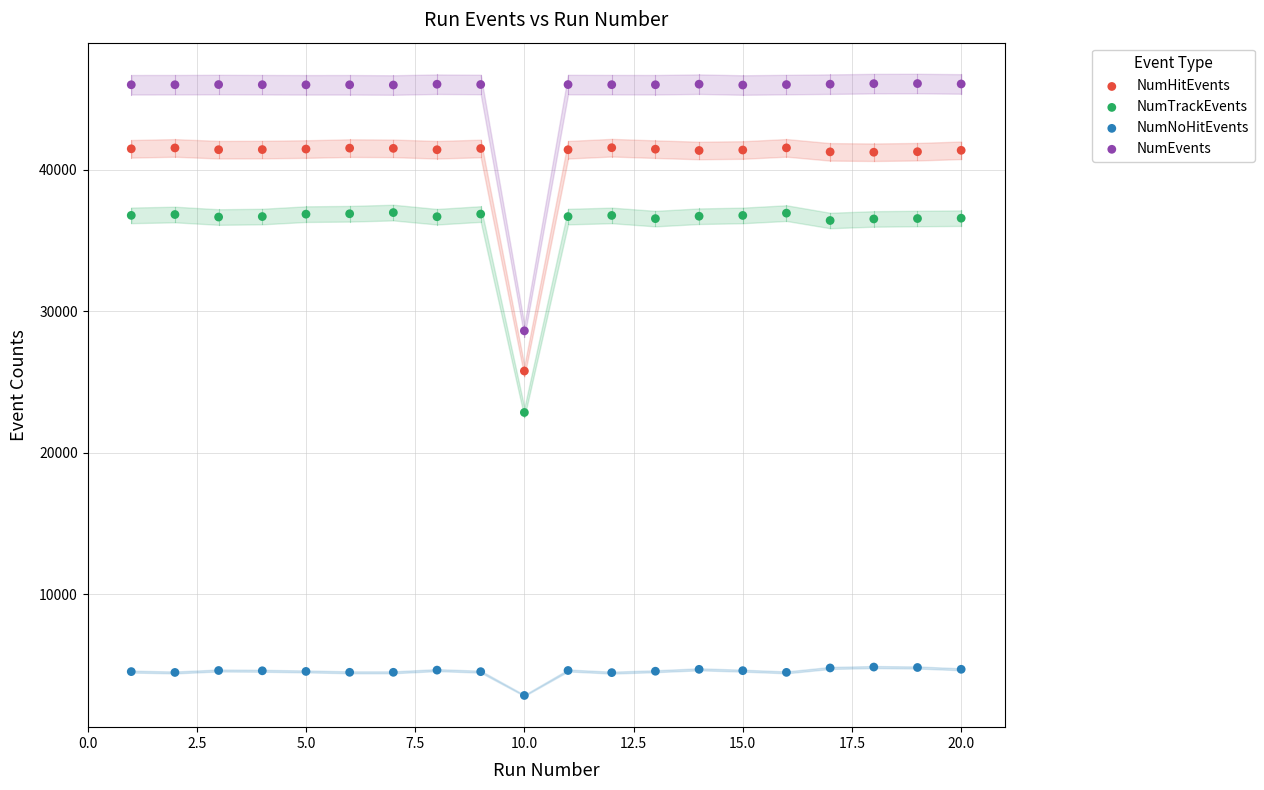

Which series contains the lowest Y value?

NumNoHitEvents